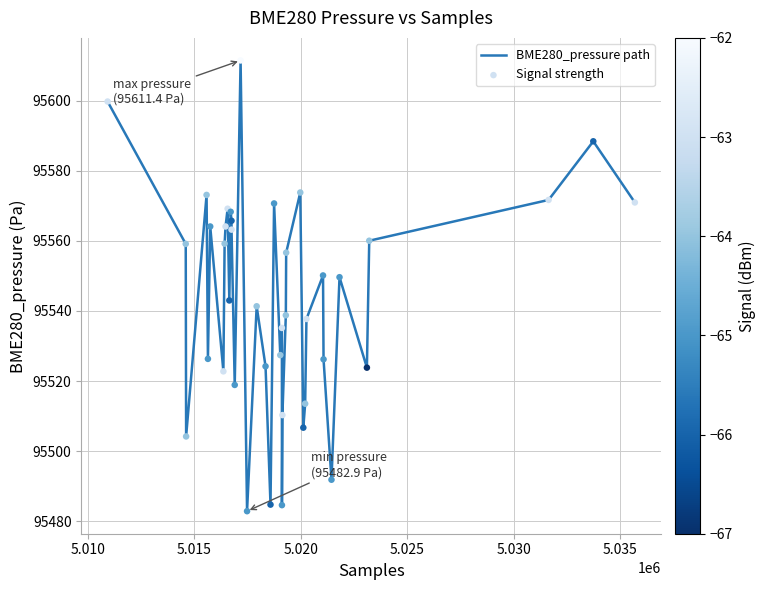

What is the greatest value displayed?

95611.4